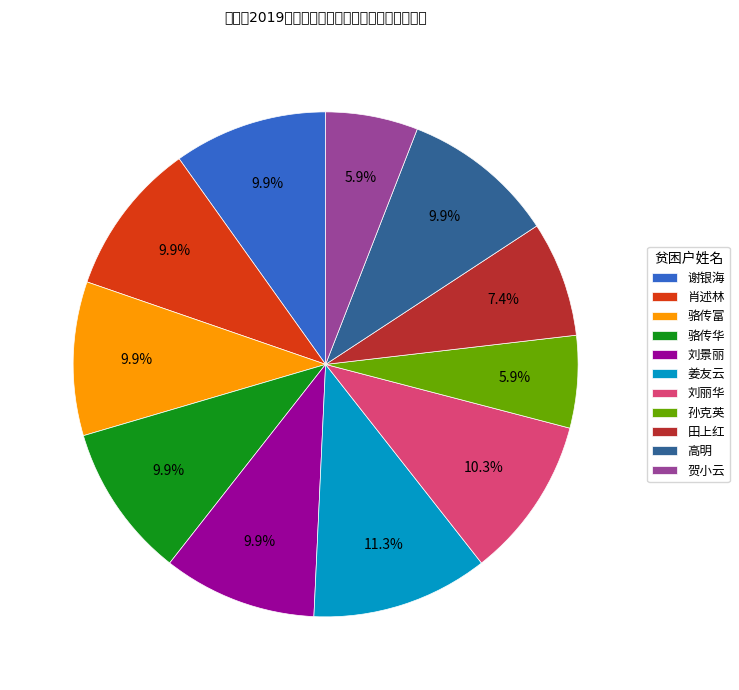

What is the largest slice in the pie chart?

姜友云